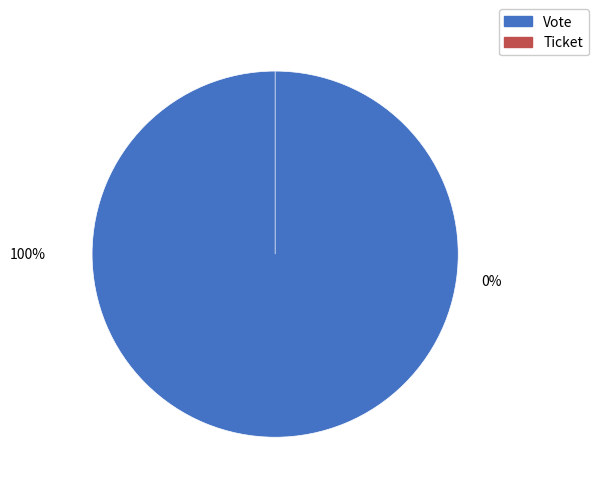

What is the change in value from Vote to Ticket?

-1